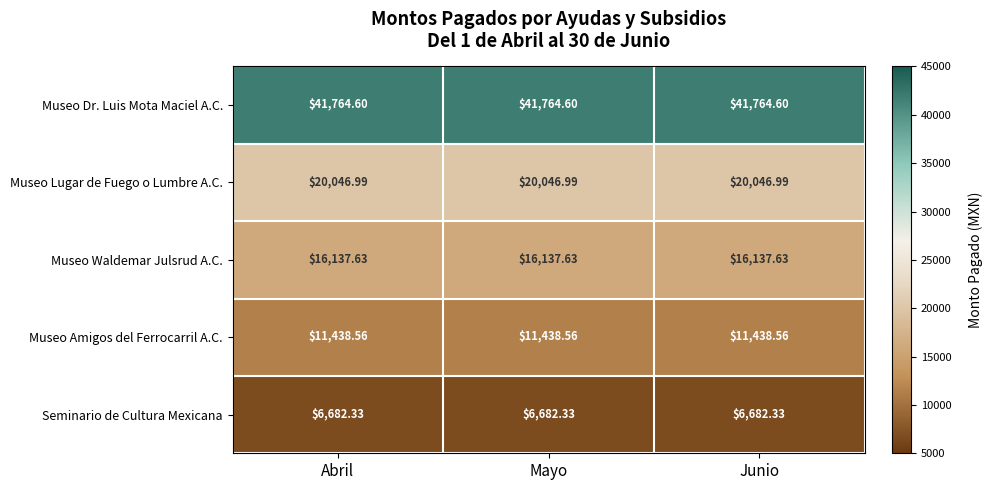

At Mayo, list the series in order from largest to smallest.

Museo Dr. Luis Mota Maciel A.C., Museo Lugar de Fuego o Lumbre A.C., Museo Waldemar Julsrud A.C., Museo Amigos del Ferrocarril A.C., Seminario de Cultura Mexicana